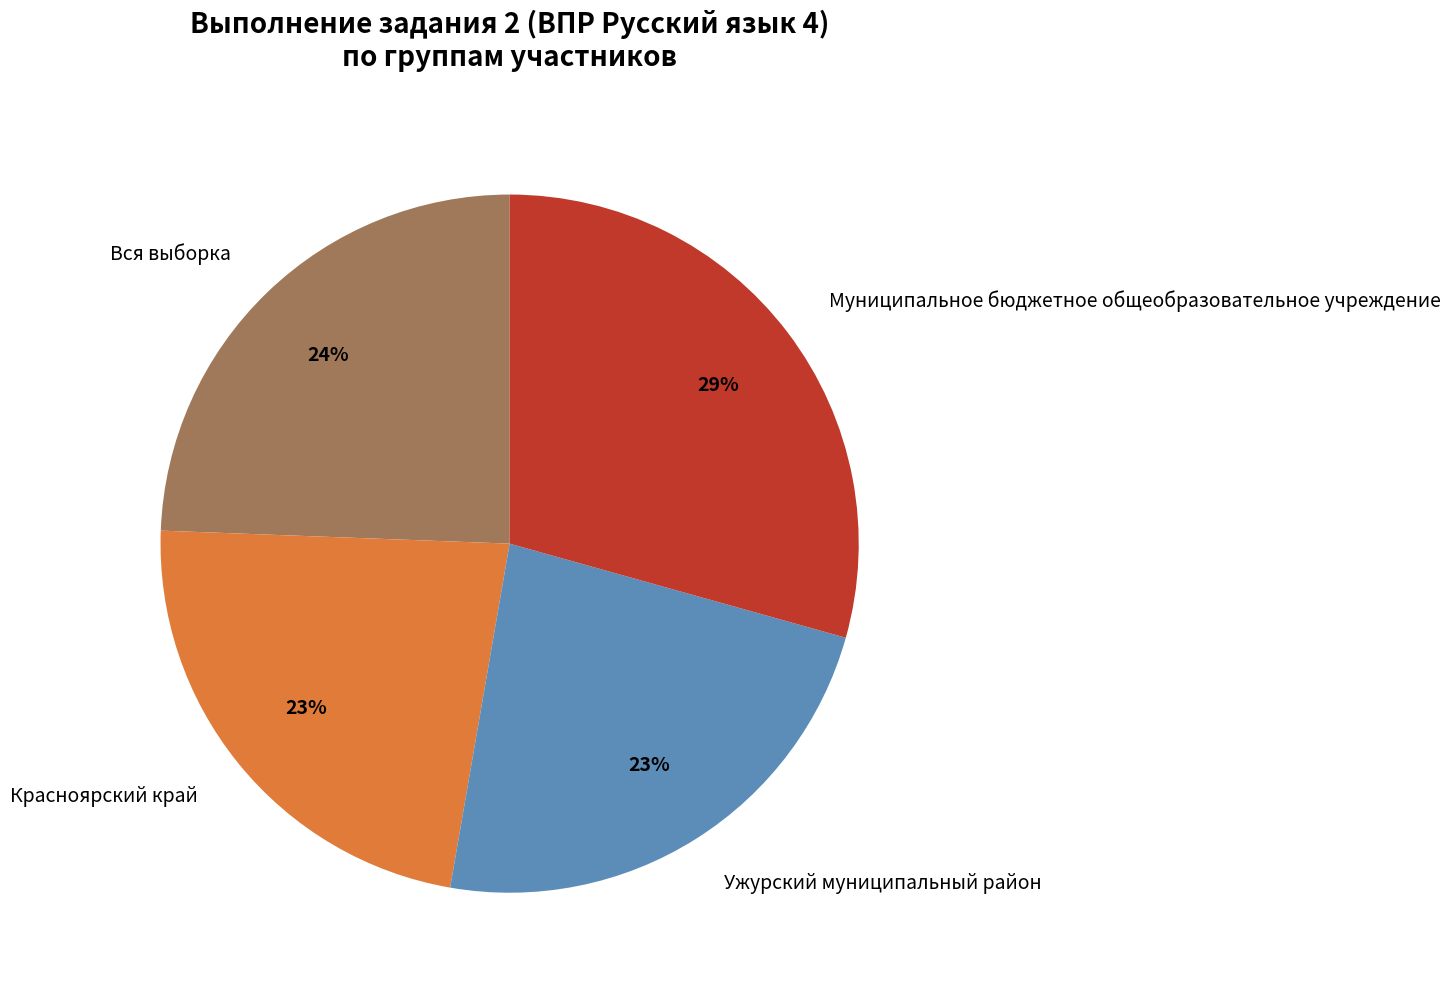

To the nearest percent, what is the combined percentage of Красноярский край and Вся выборка?

47%